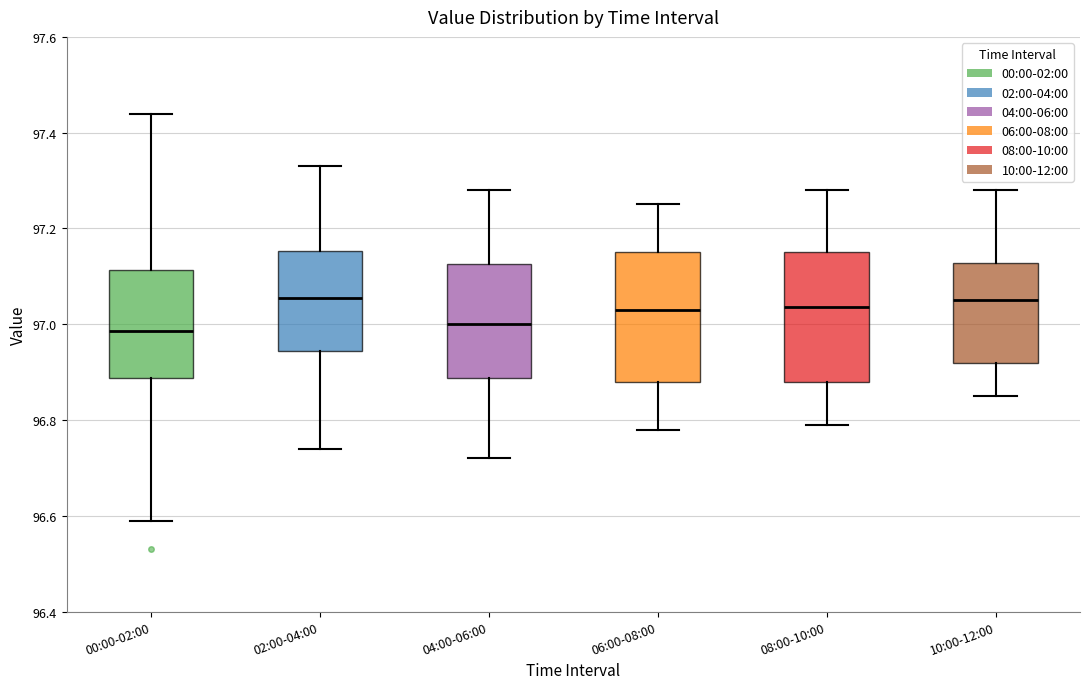

Reading left to right, read every box against the y-axis: the position of its median line, the range the box covers, and the ends of its whiskers. The values are not printed on the chart, so give them approximately, as read against the axis.

00:00-02:00: median 96.98, box 96.88 to 97.12, whiskers 96.60 to 97.44
02:00-04:00: median 97.06, box 96.94 to 97.16, whiskers 96.74 to 97.34
04:00-06:00: median 97.00, box 96.88 to 97.12, whiskers 96.72 to 97.28
06:00-08:00: median 97.04, box 96.88 to 97.16, whiskers 96.78 to 97.26
08:00-10:00: median 97.04, box 96.88 to 97.16, whiskers 96.80 to 97.28
10:00-12:00: median 97.06, box 96.92 to 97.12, whiskers 96.86 to 97.28